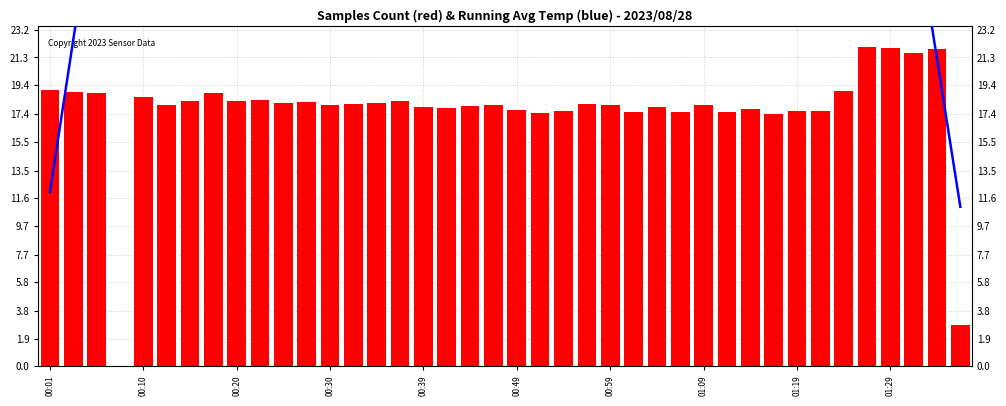

The value of Avg Temp at 00:10 is 22.5. True or false?

True